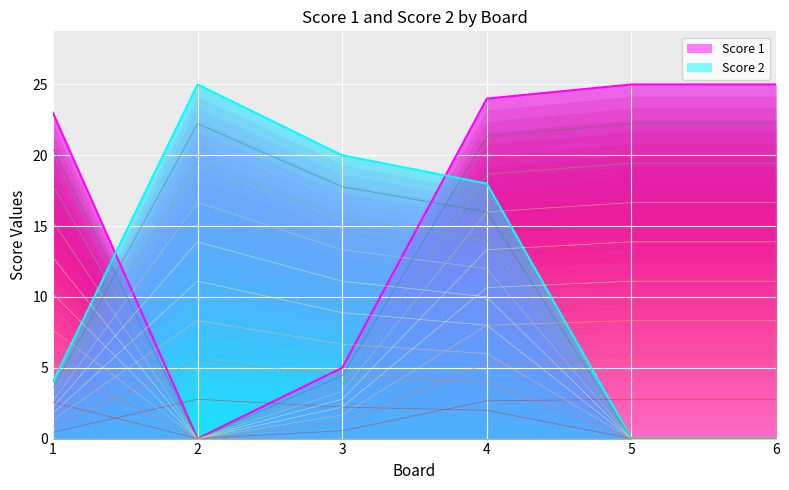

What are all the series names shown in the legend?

Score 1, Score 2